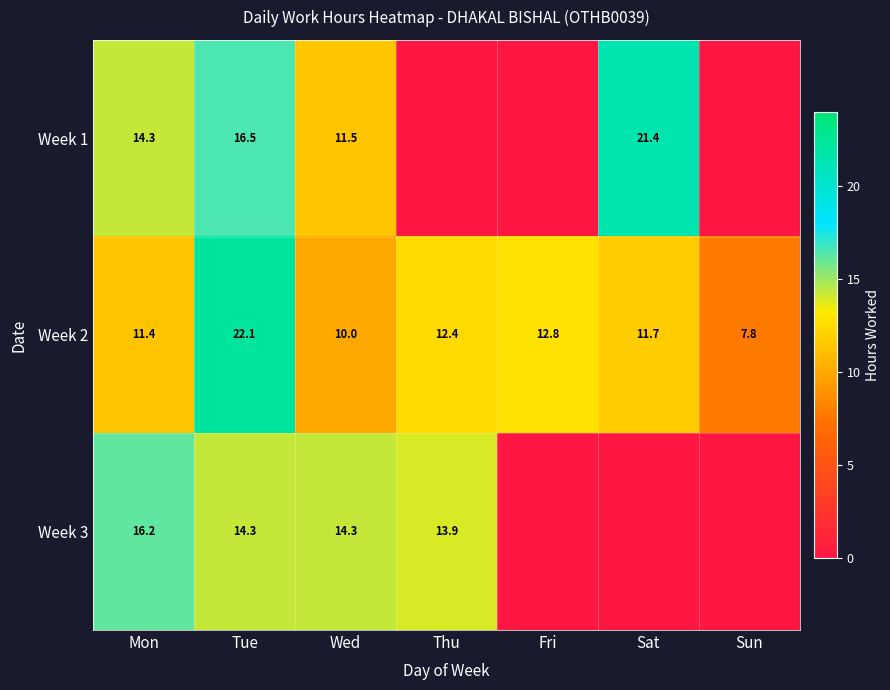

Rank the categories by Week 2 value from lowest to highest.

Sun, Wed, Mon, Sat, Thu, Fri, Tue